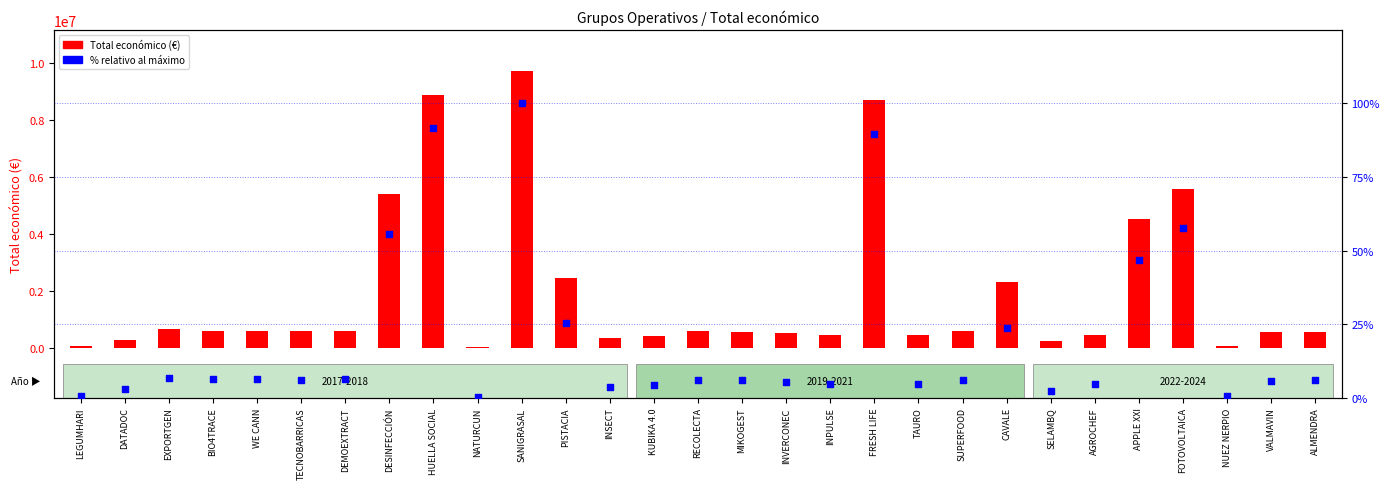

At which category is the sum across all series the highest?

SANIGRASAL